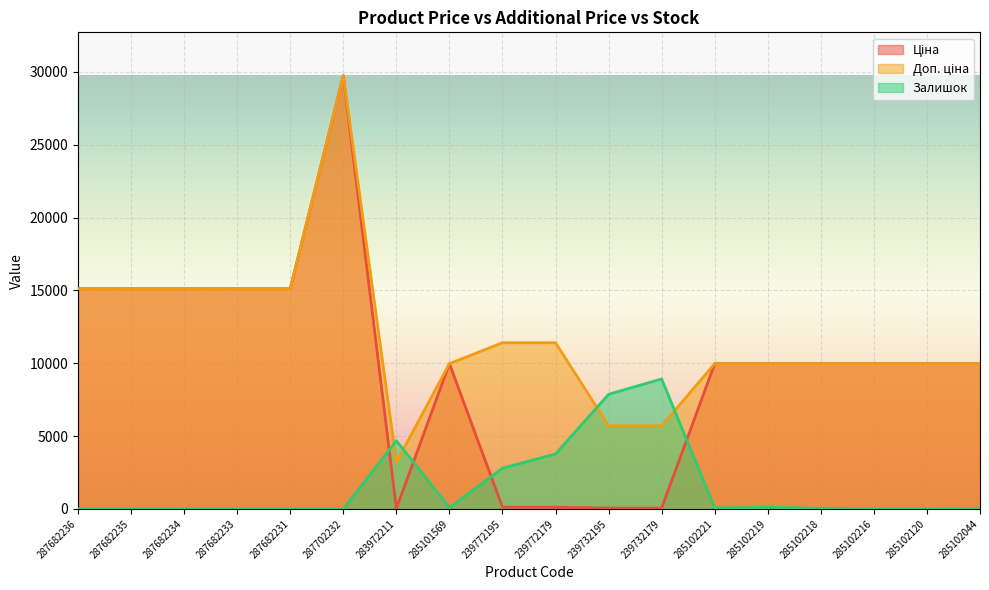

What is the difference between the maximum and minimum values in the Доп. ціна series?

26542.2